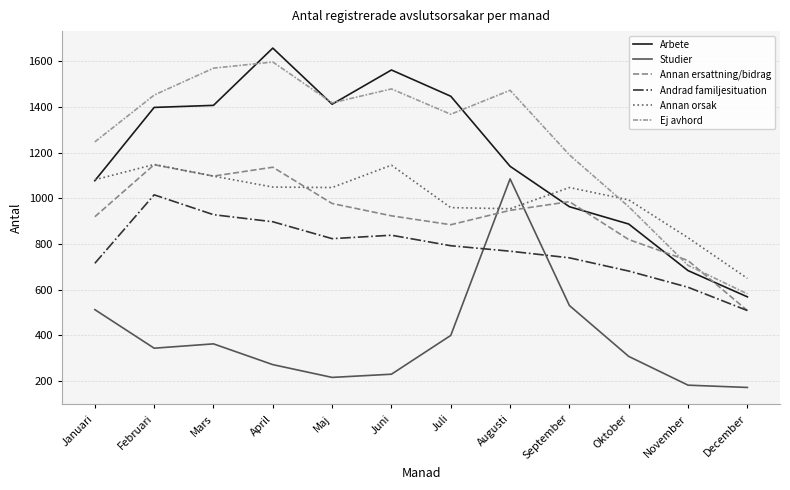

What is the lowest value of the Ej avhord series?

581